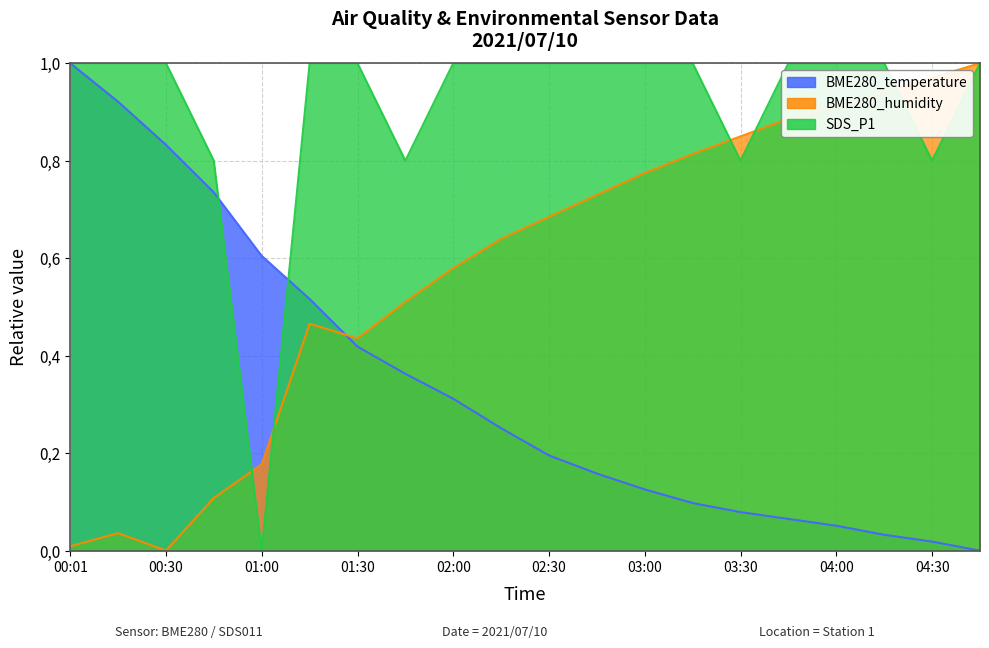

Which category has the lowest value in the BME280_temperature series?

04:45